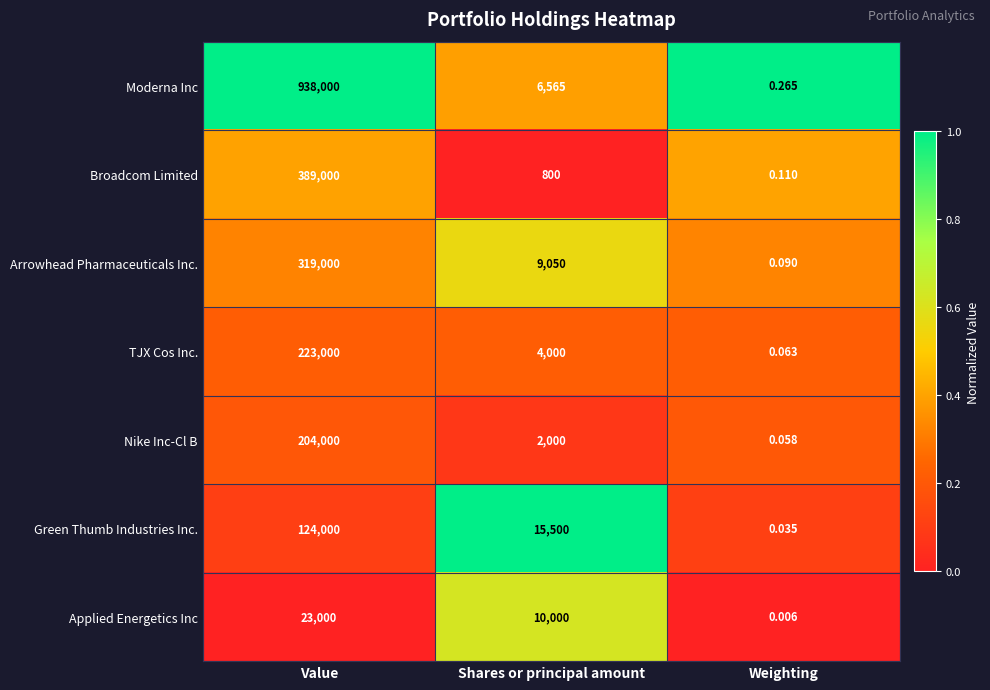

Where is Applied Energetics Inc nearest to the value 11500?

Shares or principal amount